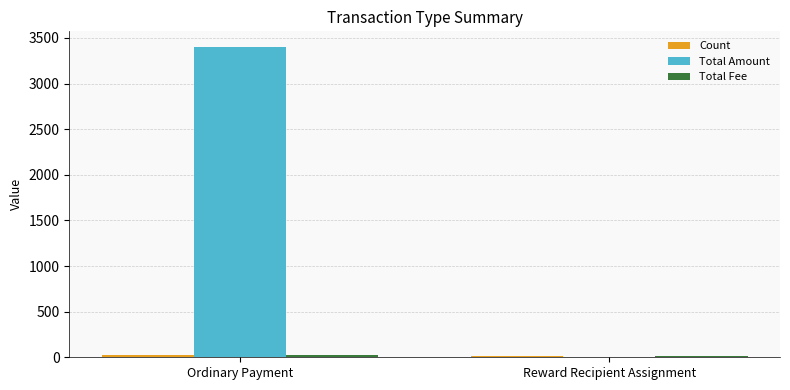

Which series has the largest total across all categories?

Total Amount